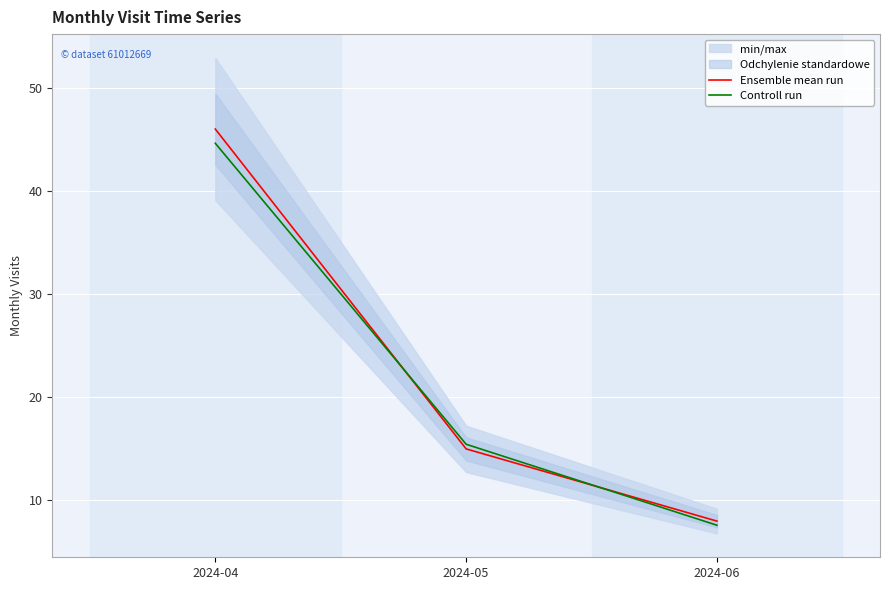

What is the value of the Ensemble mean run point at the 3rd from the left?

8.0